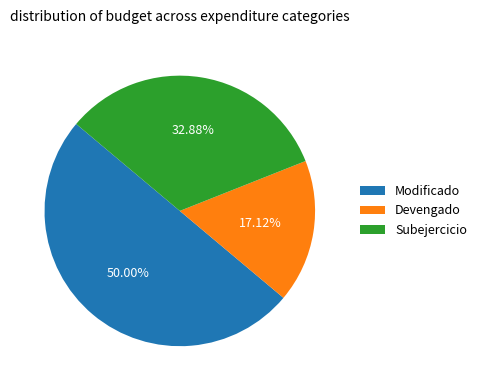

Rank the categories by value from highest to lowest.

Modificado, Subejercicio, Devengado